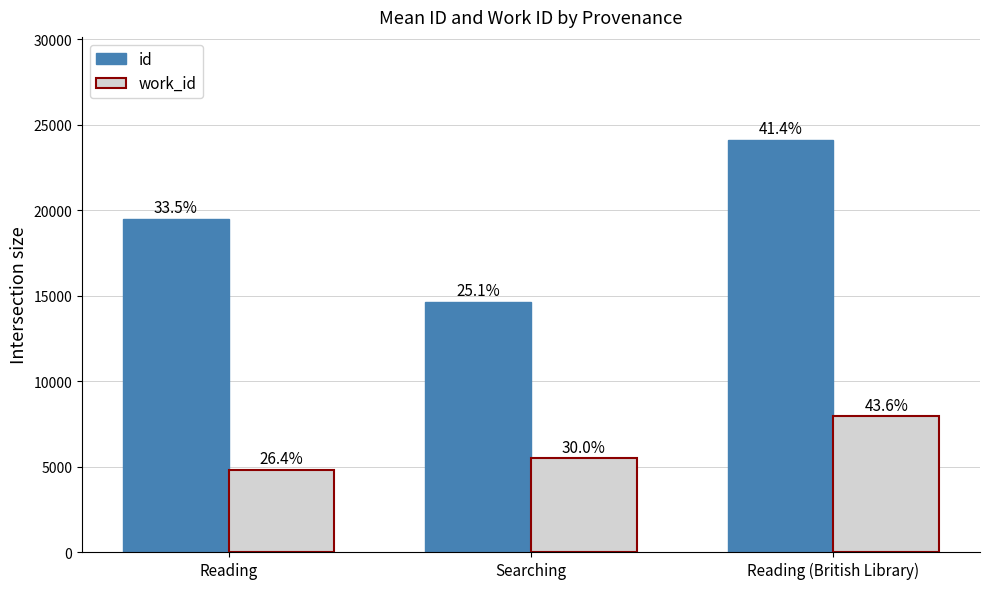

Are the bars grouped side by side (vs. stacked)?

Yes